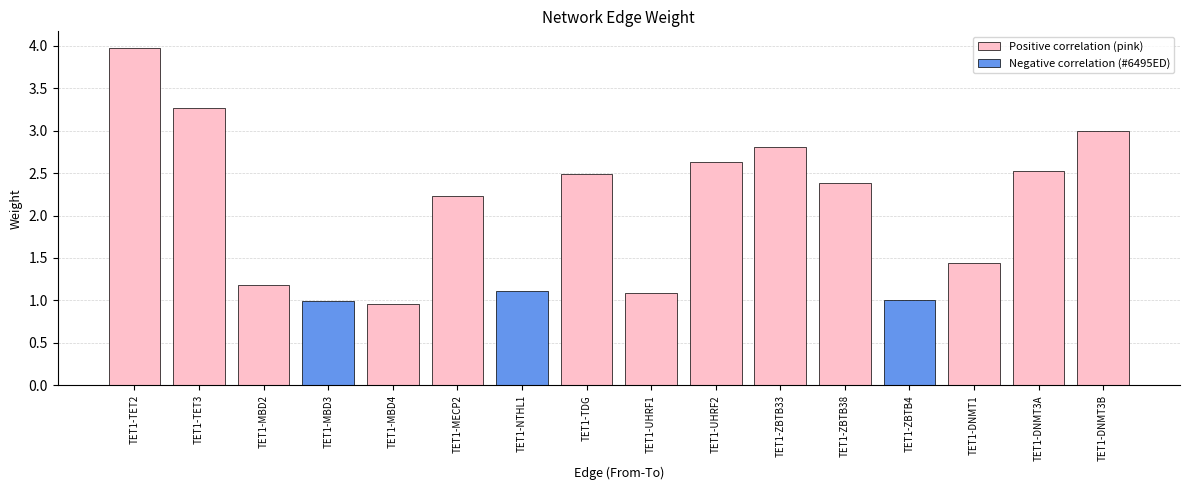

The chart shows a value of 2.4 at TET1-ZBTB38. True or false?

True